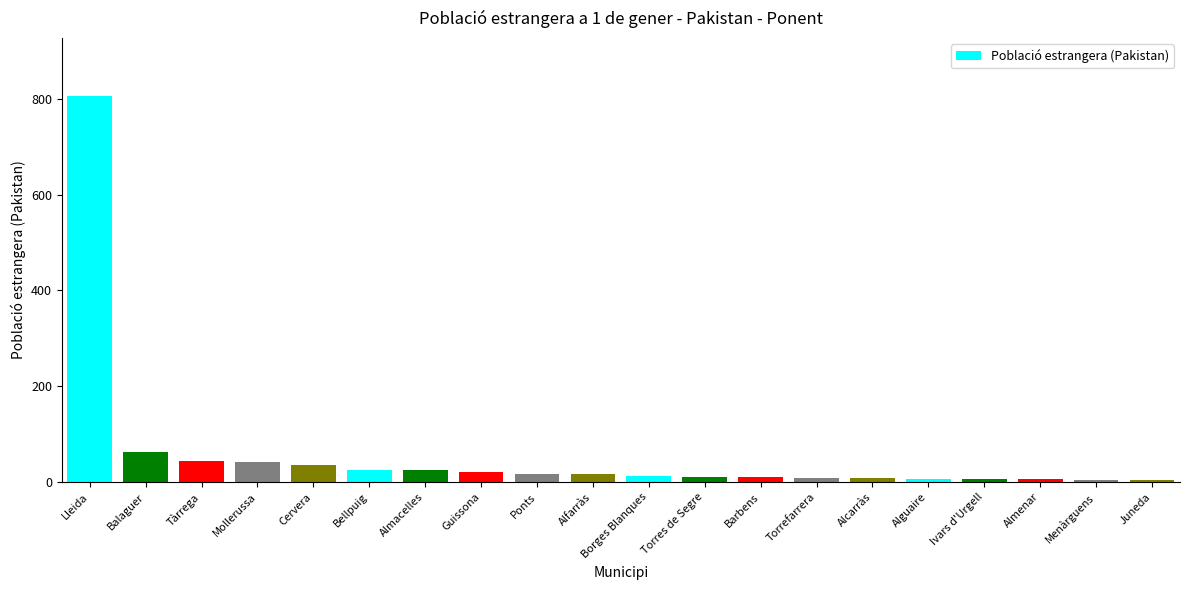

How many bars are there in total?

20